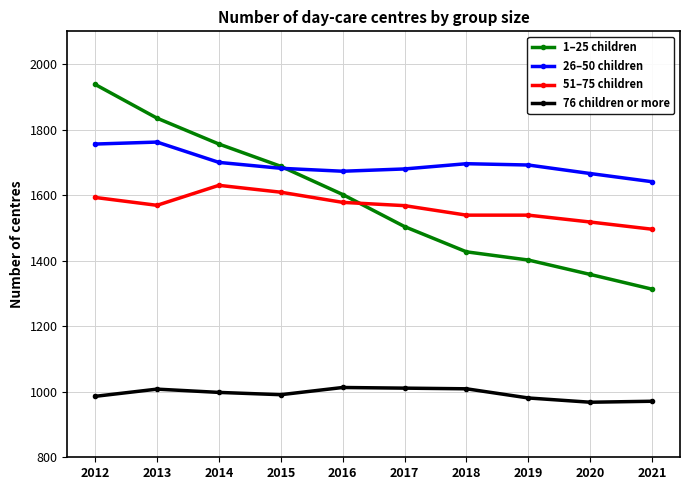

What is the value of the 76 children or more point at the 10th from the left?

971